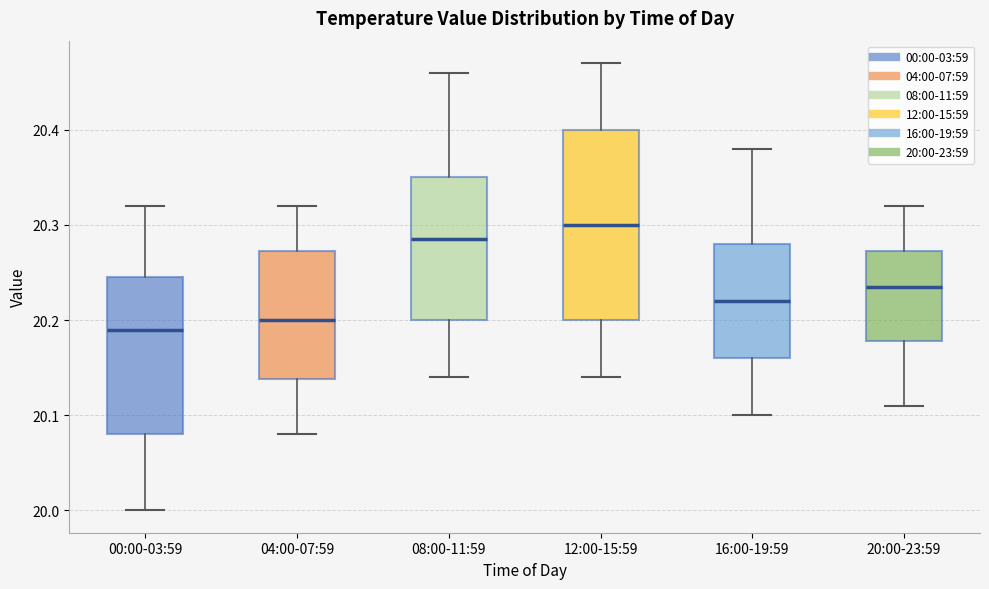

Reading left to right, read every box against the y-axis: the position of its median line, the range the box covers, and the ends of its whiskers. The values are not printed on the chart, so give them approximately, as read against the axis.

00:00-03:59: median 20.19, box 20.08 to 20.25, whiskers 20.00 to 20.32
04:00-07:59: median 20.20, box 20.14 to 20.27, whiskers 20.08 to 20.32
08:00-11:59: median 20.29, box 20.20 to 20.35, whiskers 20.14 to 20.46
12:00-15:59: median 20.30, box 20.20 to 20.40, whiskers 20.14 to 20.47
16:00-19:59: median 20.22, box 20.16 to 20.28, whiskers 20.10 to 20.38
20:00-23:59: median 20.24, box 20.18 to 20.27, whiskers 20.11 to 20.32